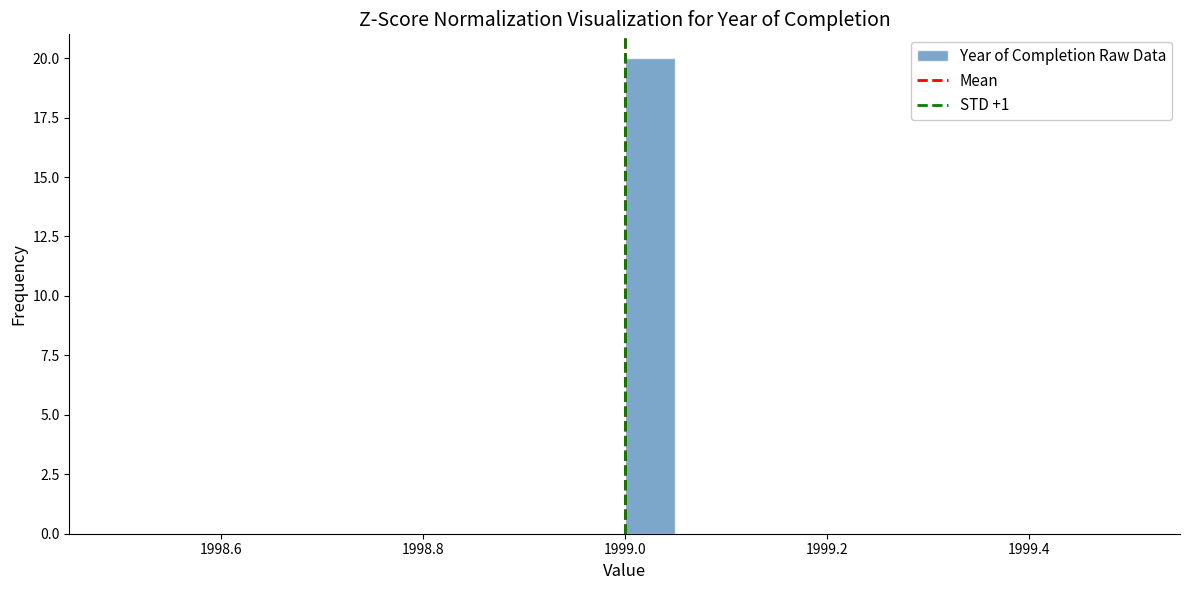

Around what value on the x-axis is the tallest bar? Give the approximate position of its centre, as read against the axis.

1999.02